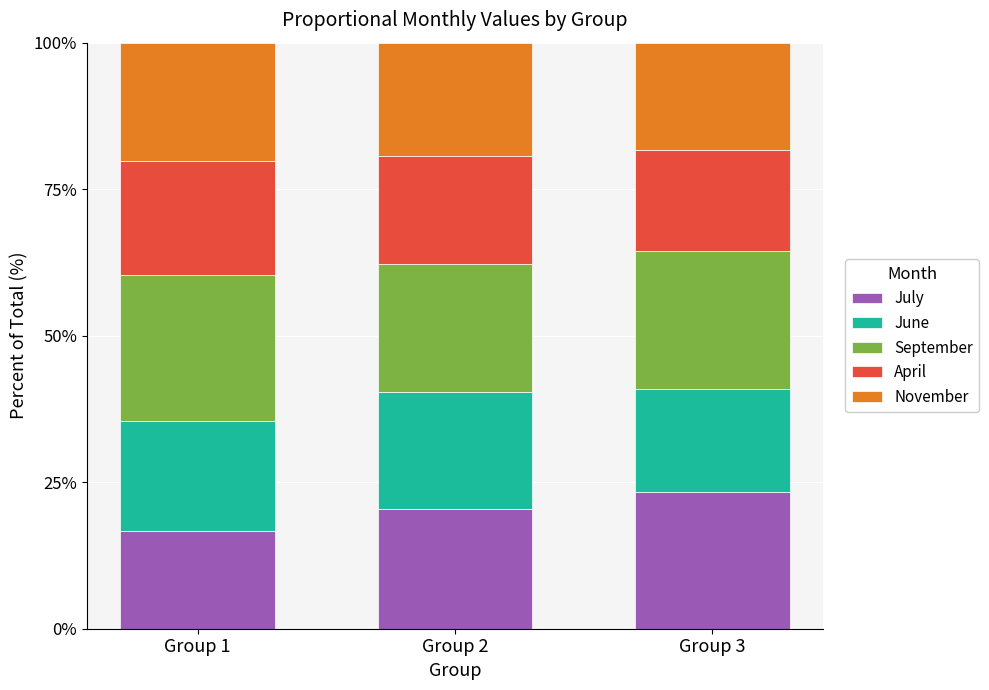

Reading left to right, what are the values for July?

Group 1=16.6	Group 2=20.5	Group 3=23.3